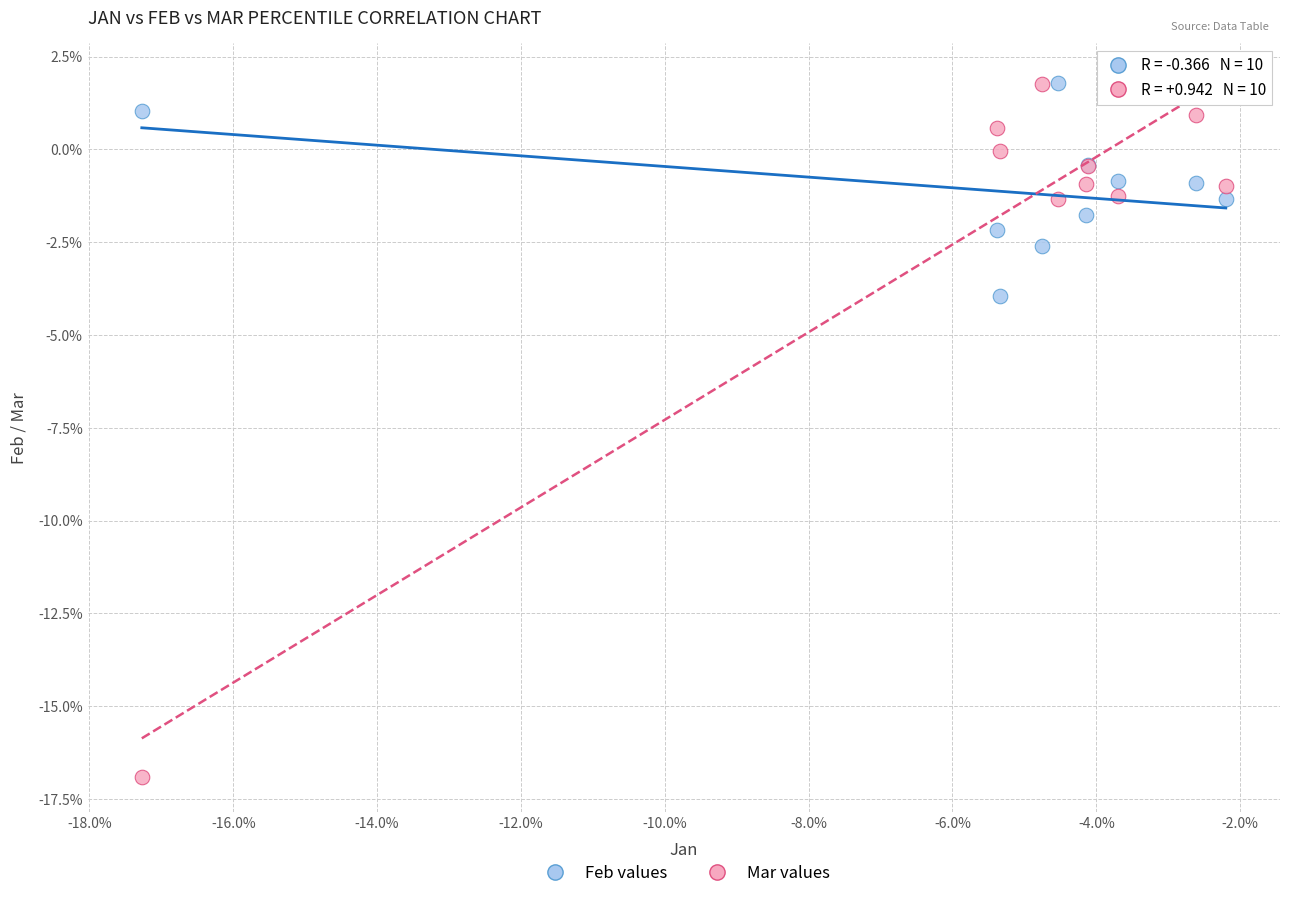

What are all the series names shown in the legend?

Feb values, Mar values